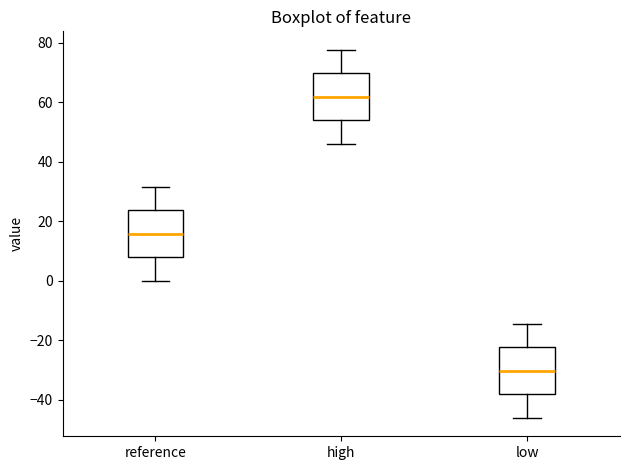

Reading left to right, transcribe this box plot: for each box, give where its median line is, the range the box spans, and where its two whiskers end, as read against the y-axis. The values are not printed on the chart, so give them approximately, as read against the axis.

reference: median 16, box 8 to 24, whiskers 0 to 32
high: median 62, box 54 to 70, whiskers 46 to 78
low: median -30, box -38 to -22, whiskers -46 to -14